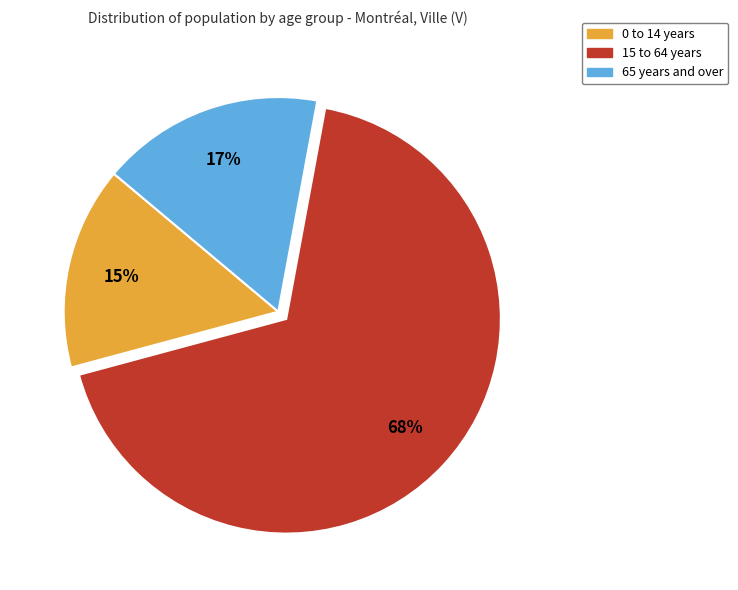

The 65 years and over slice represents 3% of the pie. True or false?

False